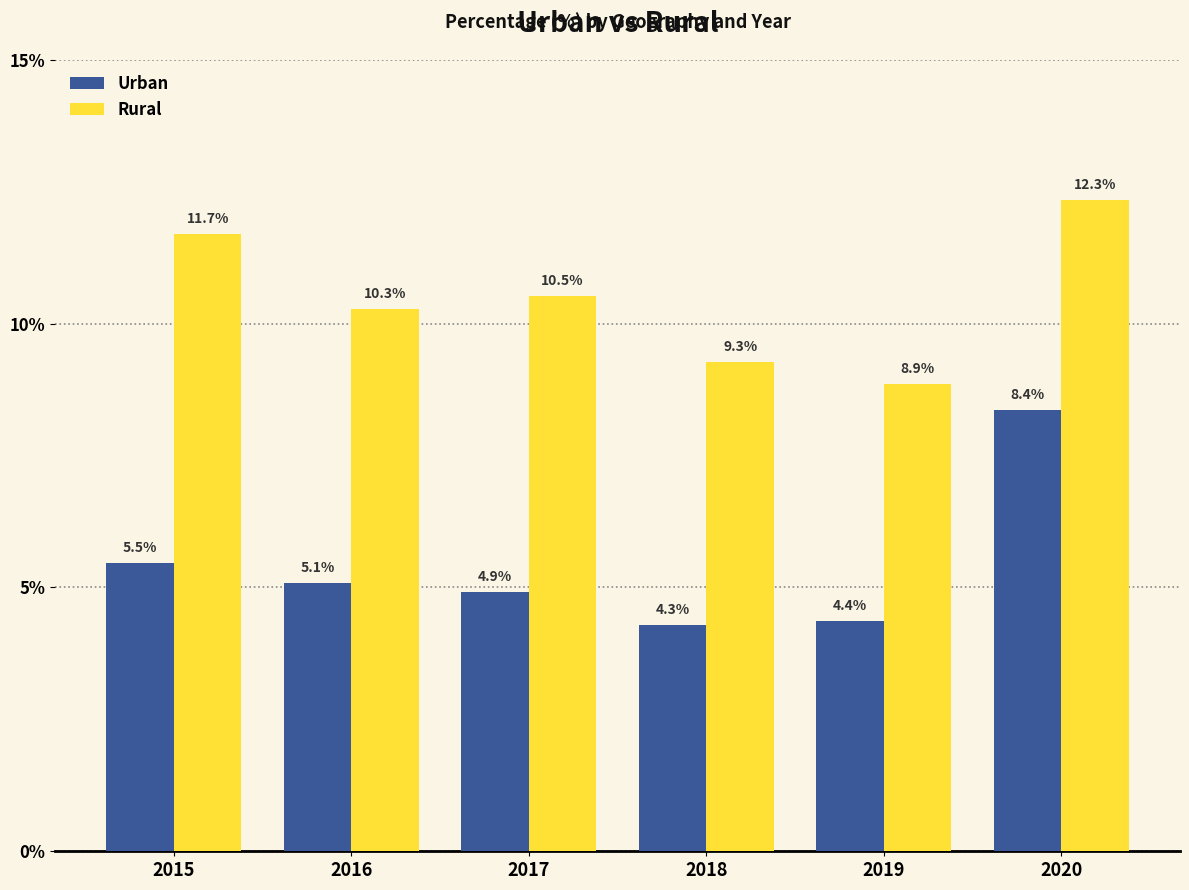

Which series changed the most between 2016 and 2018?

Rural